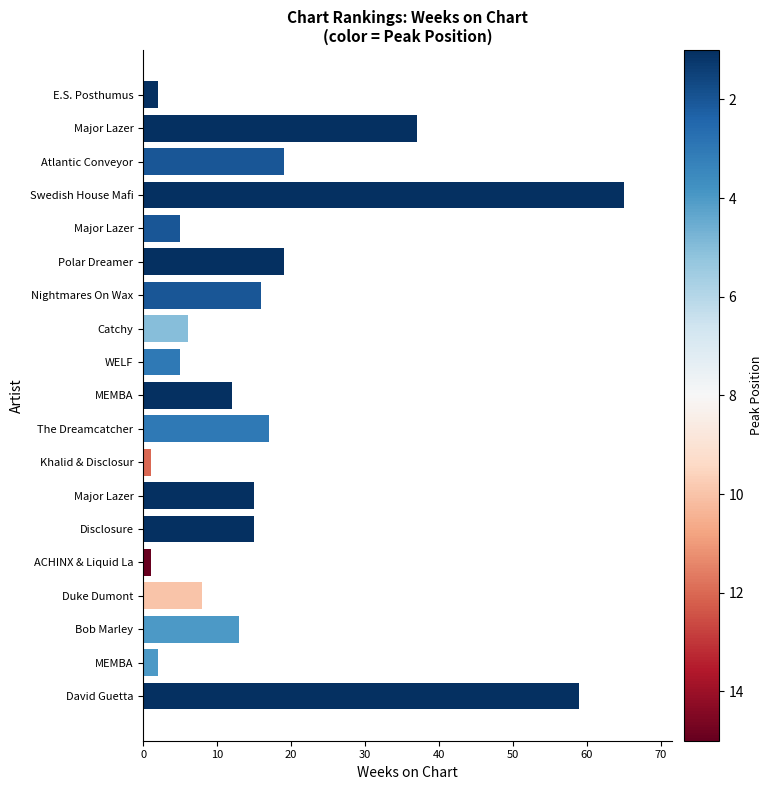

How many bars are there in total?

19